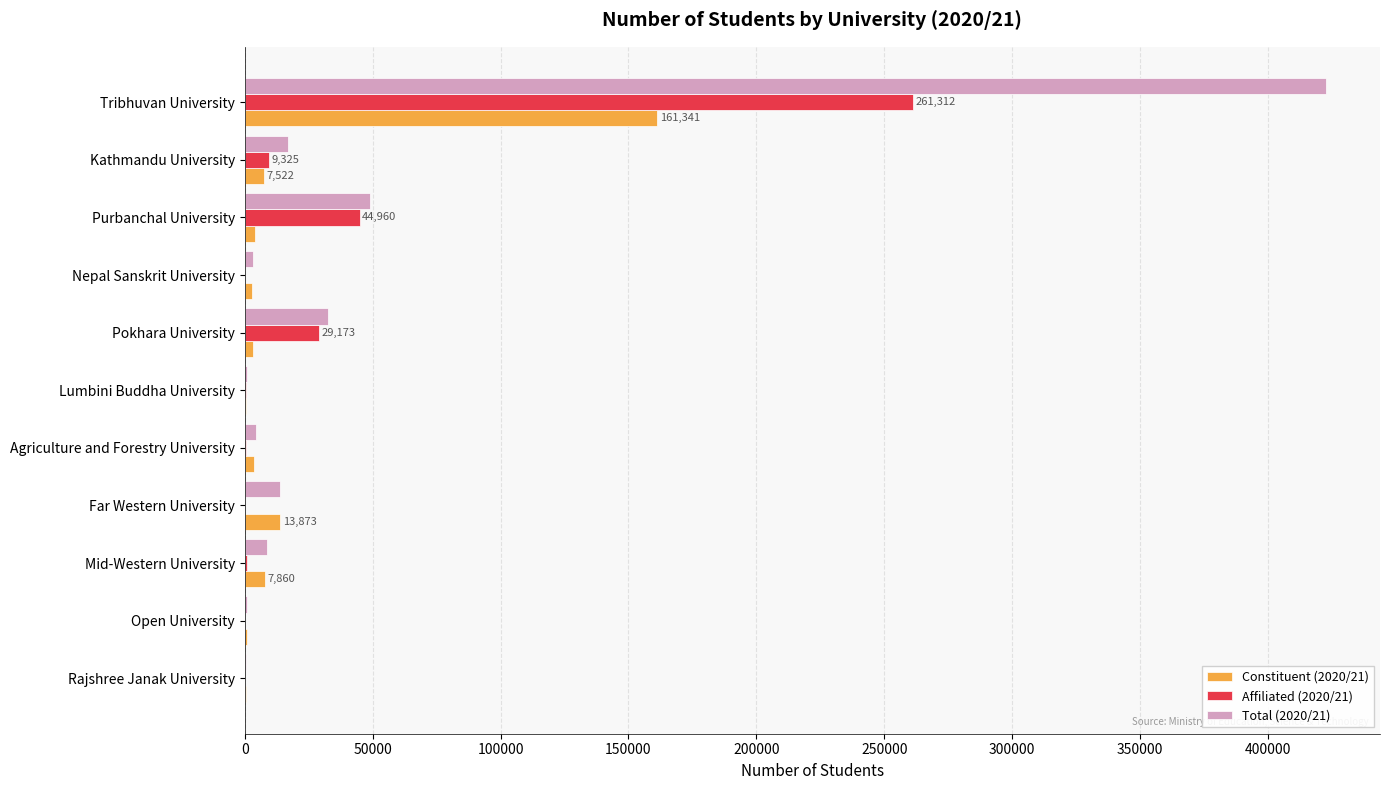

What are all the series names shown in the legend?

Constituent (2020/21), Affiliated (2020/21), Total (2020/21)